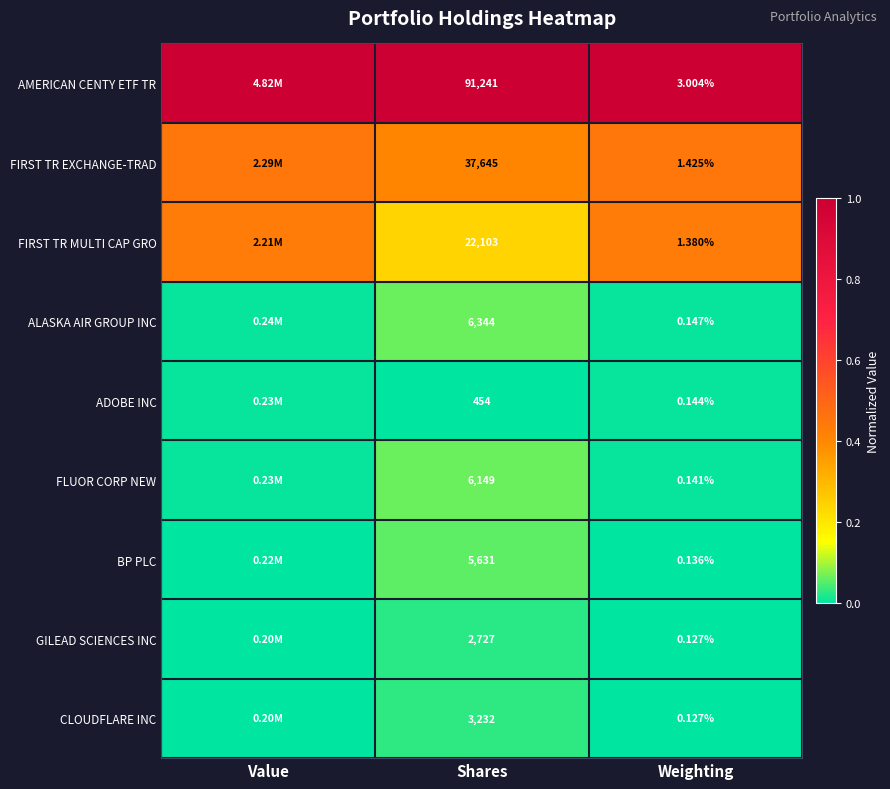

Count the number of categories in the chart.

3